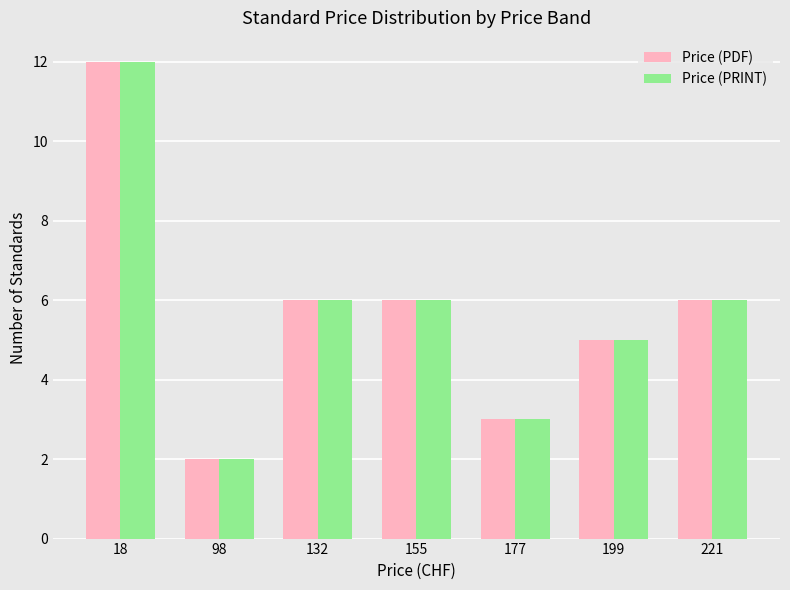

What is the value of the Price (PRINT) bar at the 5th from the left?

3